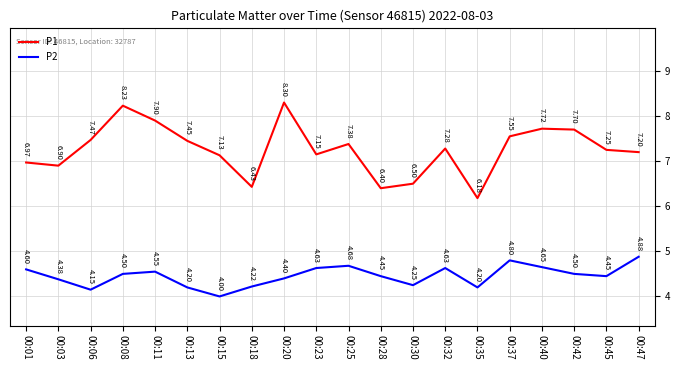

What is the highest value of the P1 series?

8.3